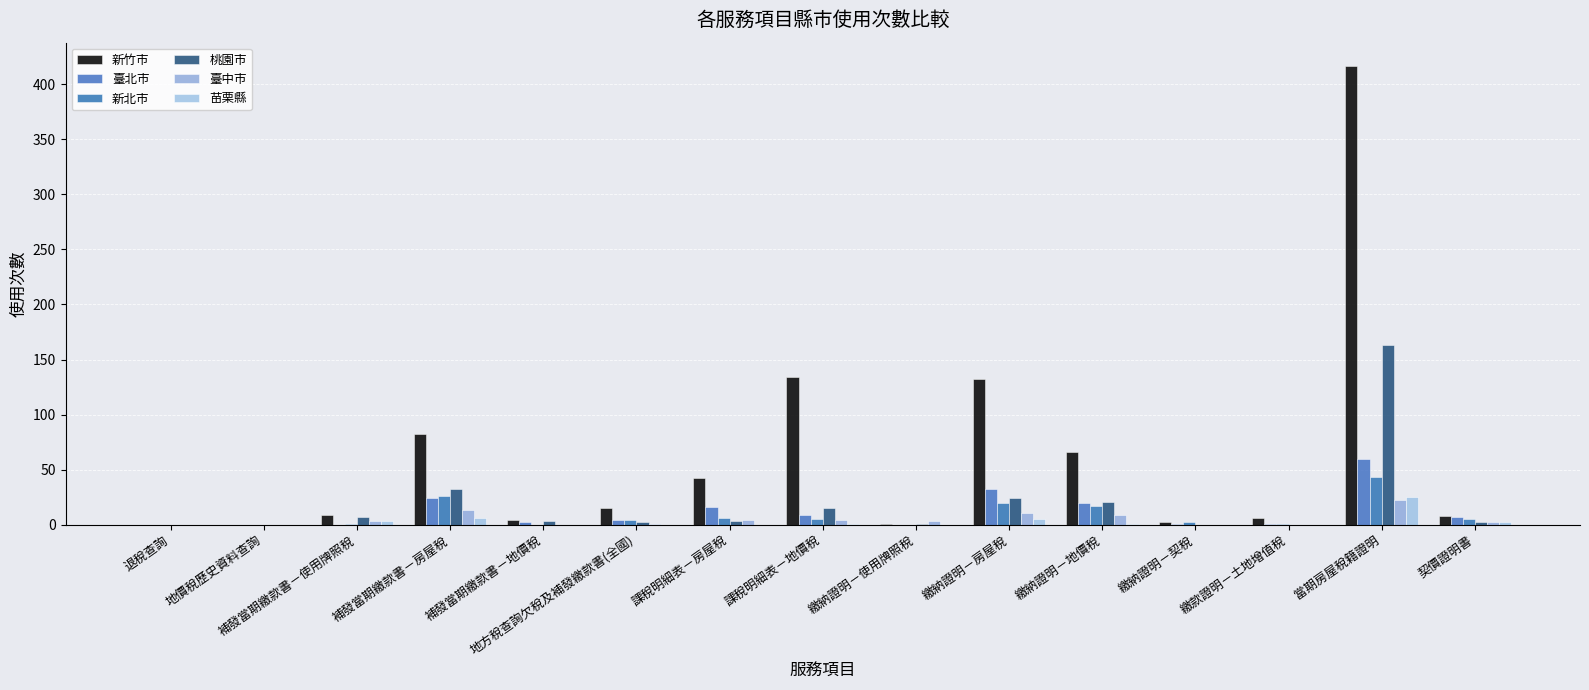

What is the sum of all 苗栗縣 values?

43